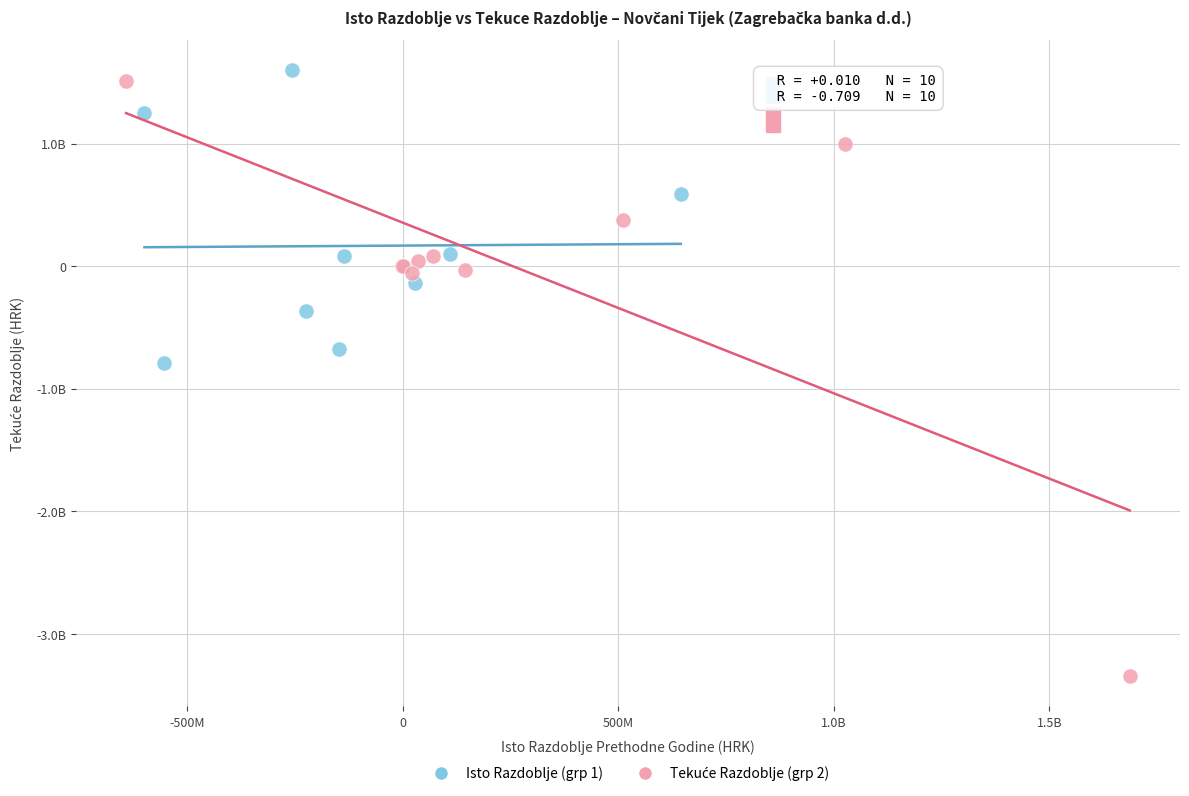

Which series contains the highest Y value?

Isto Razdoblje (grp 1)